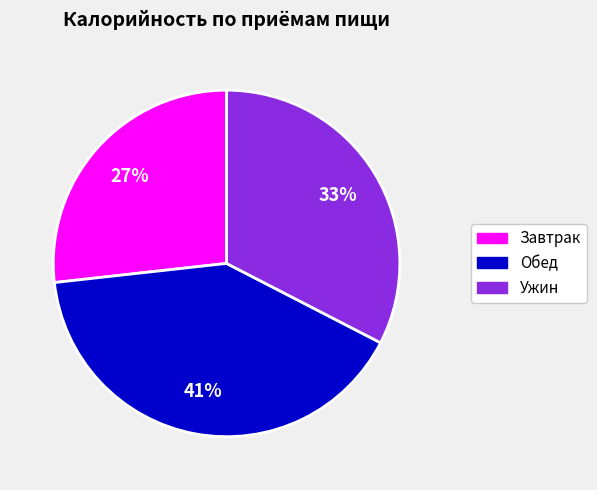

Does any single category account for the majority?

No